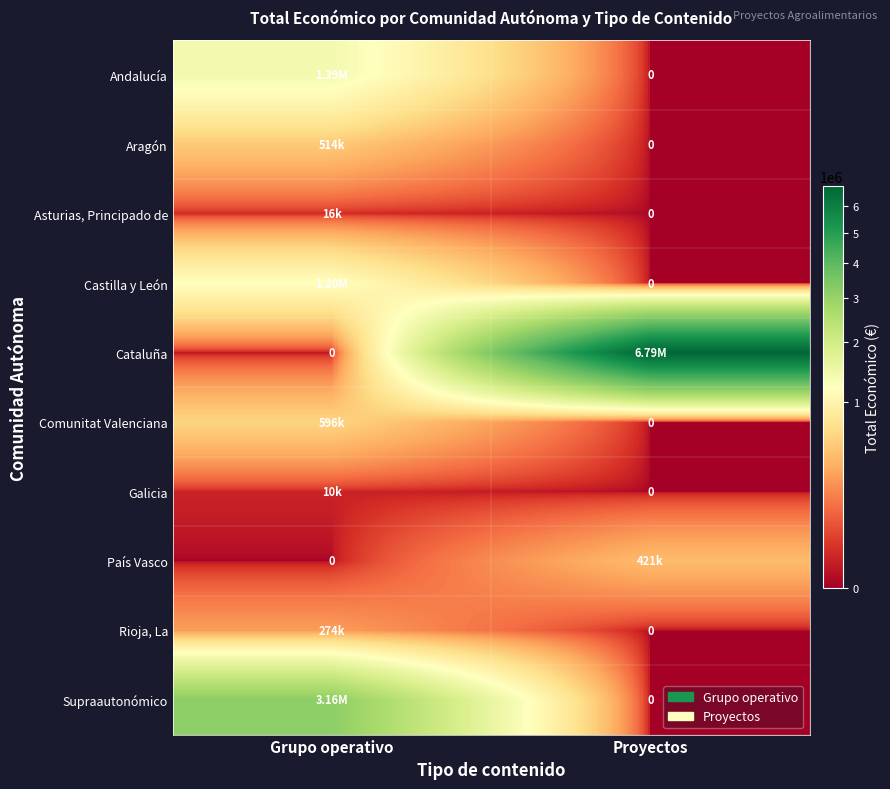

The value of Cataluña at Grupo operativo is 0. True or false?

True